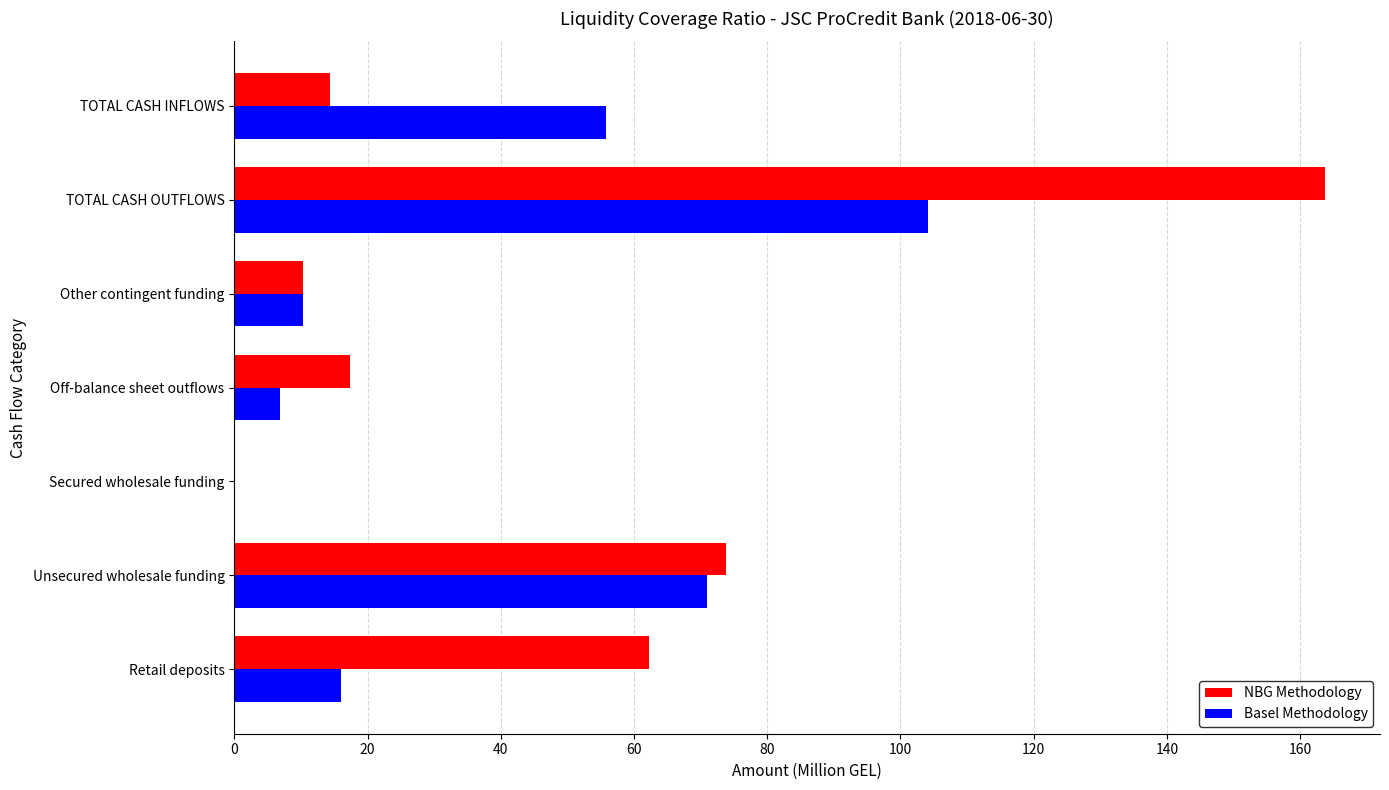

At which category is the sum across all series the highest?

TOTAL CASH OUTFLOWS